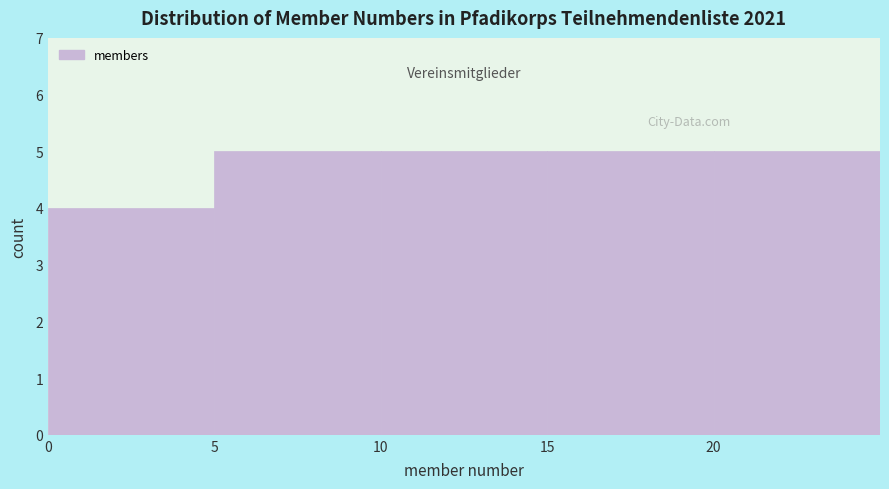

Reading left to right, transcribe this chart: for each bar, give the range it covers on the x-axis and its height. The values are not printed on the chart, so give them approximately, as read against the axis.

0 to 5: 4
5 to 10: 5
10 to 15: 5
15 to 20: 5
20 to 25: 5